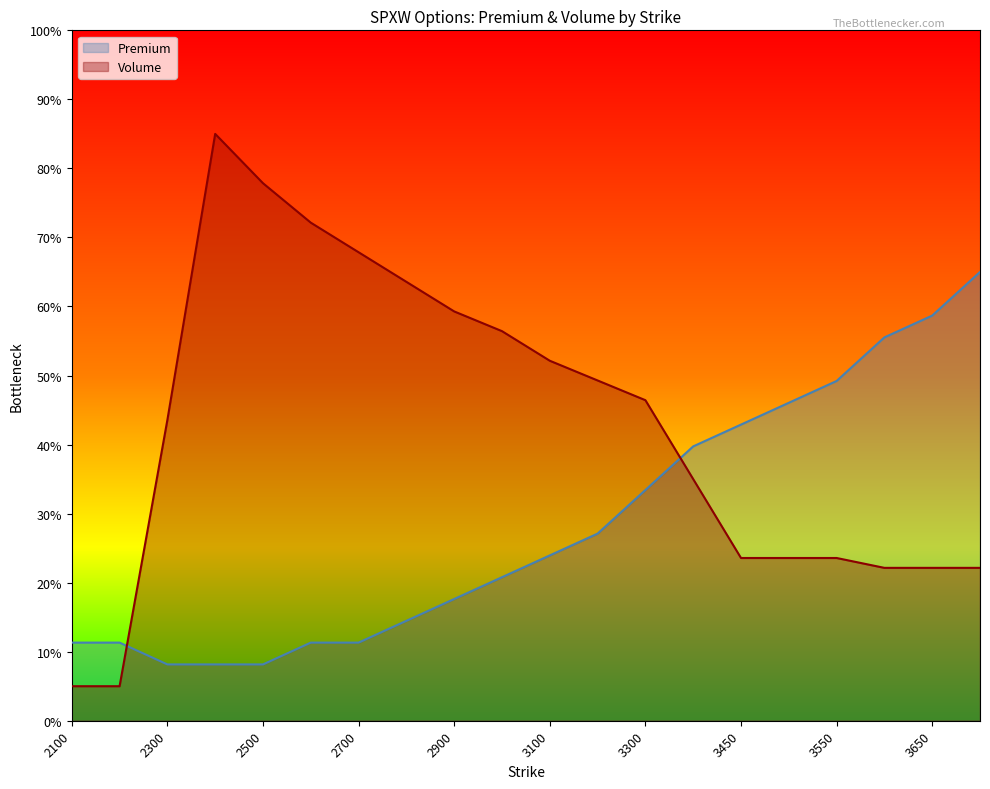

What is the total value across all series at 3300?

79.8